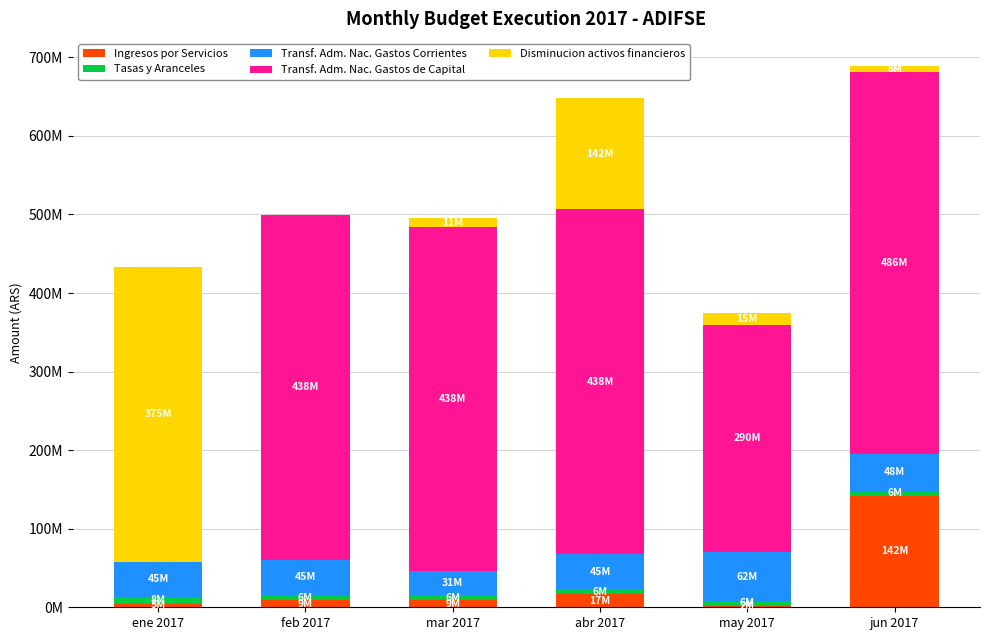

At which label does Transf. Adm. Nac. Gastos Corrientes first exceed 45380000?

may 2017